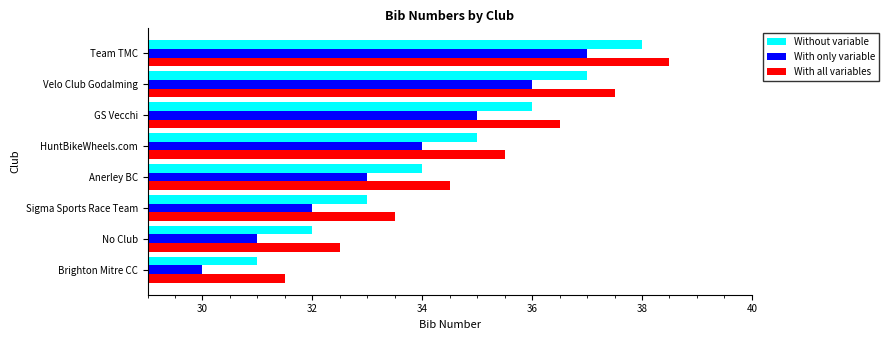

Rank the series at Brighton Mitre CC from highest to lowest value.

With all variables, Without variable, With only variable